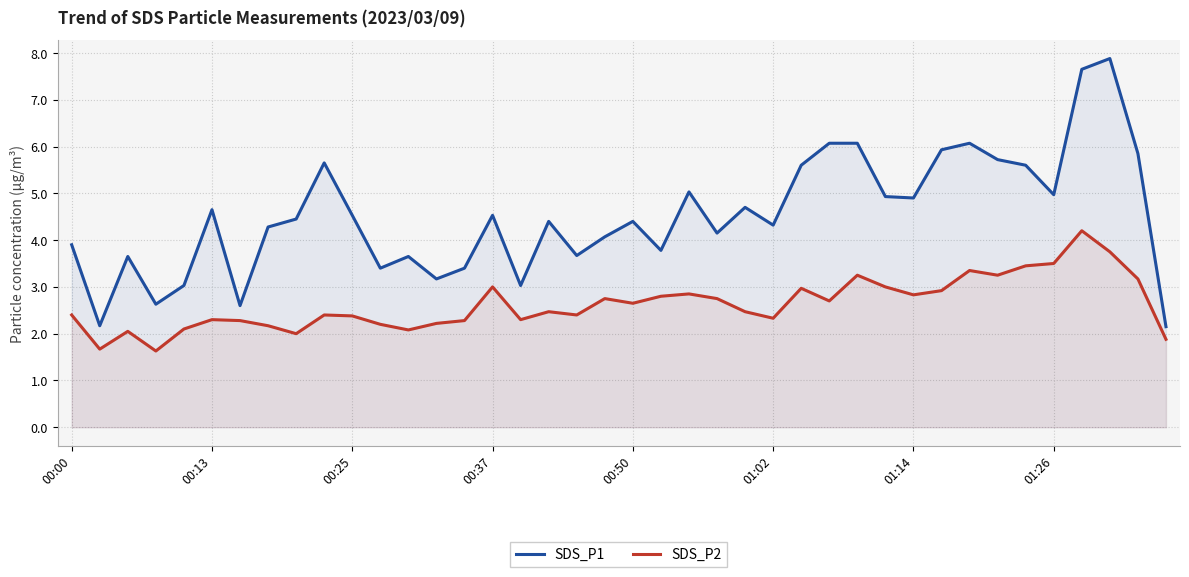

Rank the series by their average value, from highest to lowest.

SDS_P1, SDS_P2